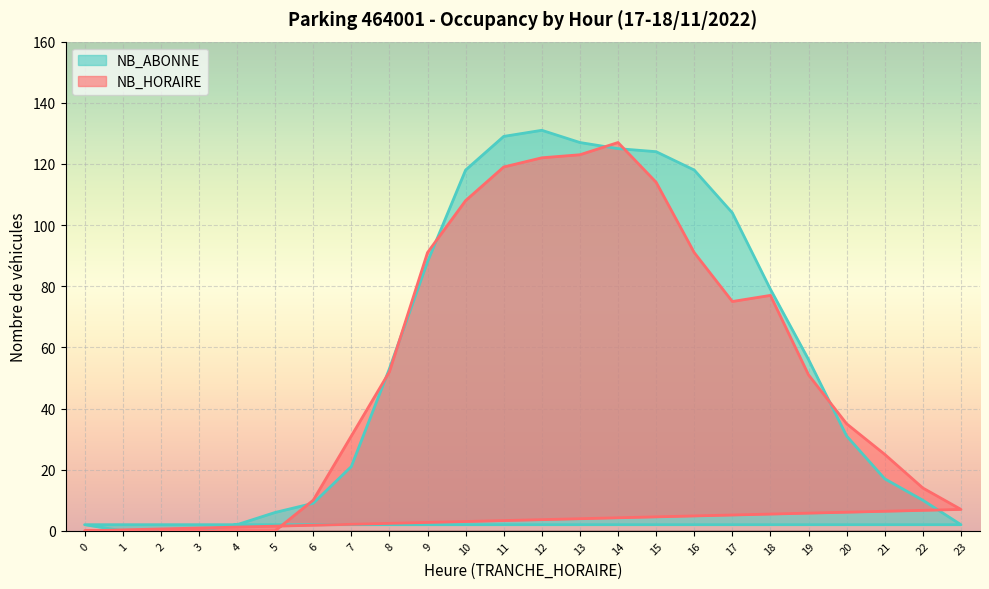

At 10, list the series in order from largest to smallest.

NB_ABONNE, NB_HORAIRE